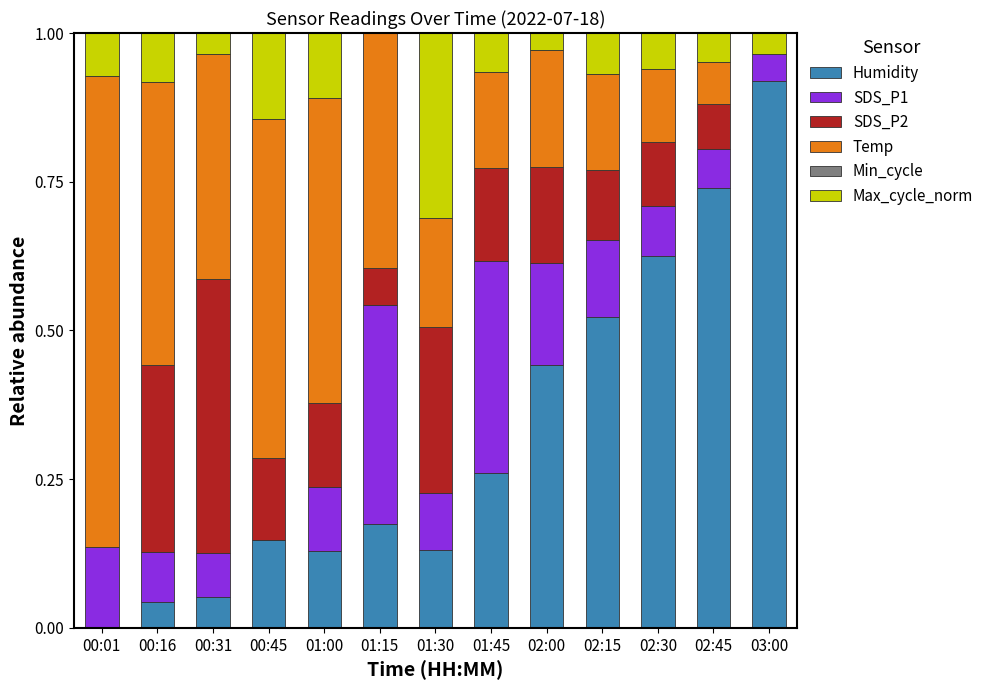

At which label does Humidity reach its peak?

03:00